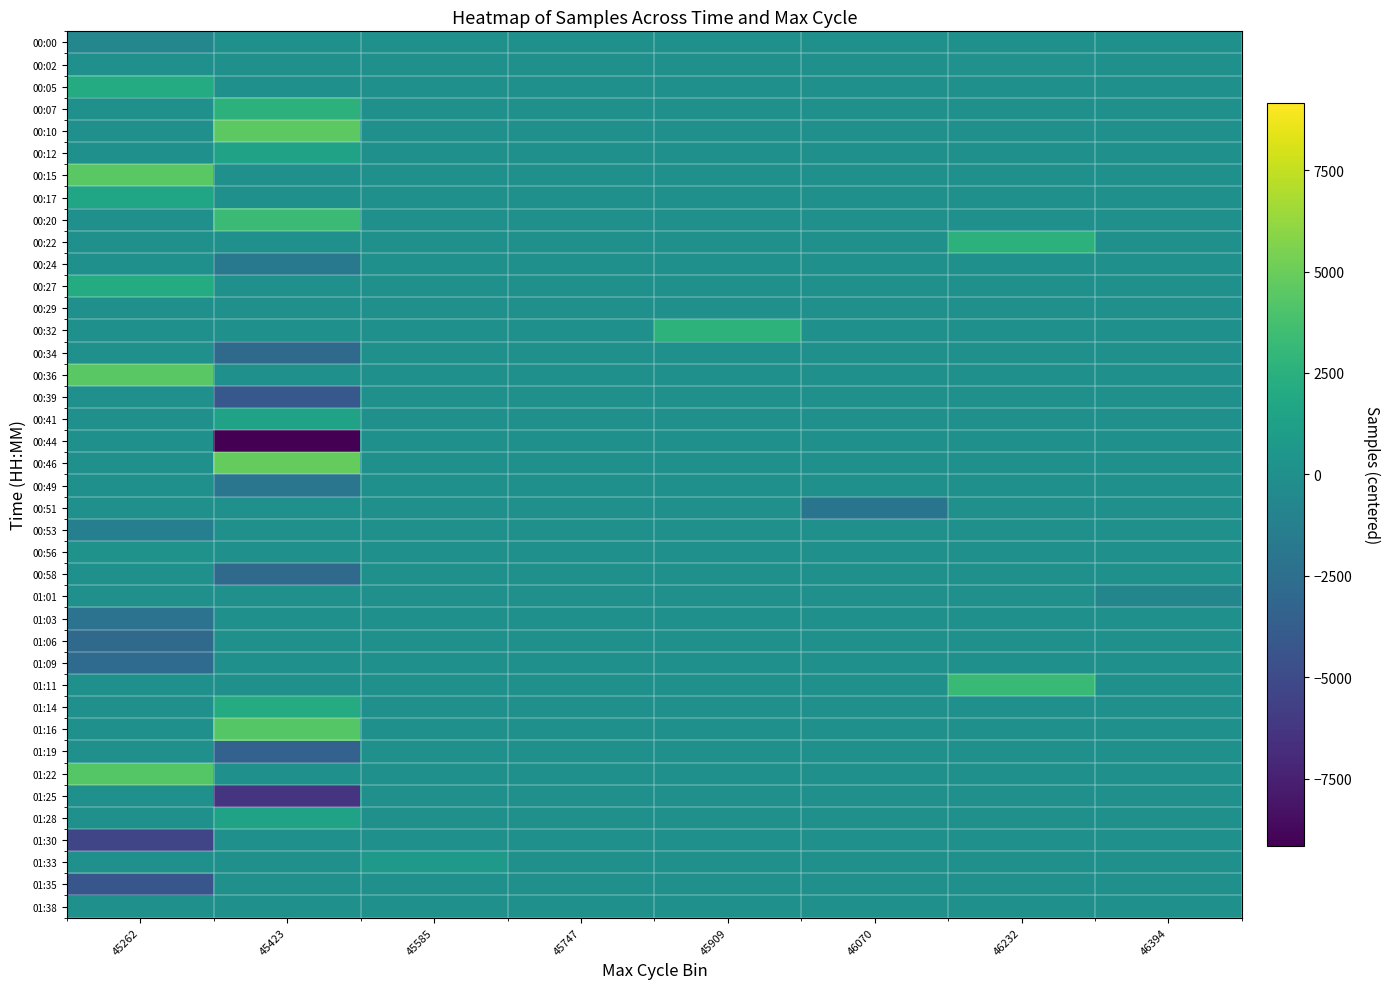

Between 45423 and 46070, which is larger?

45423